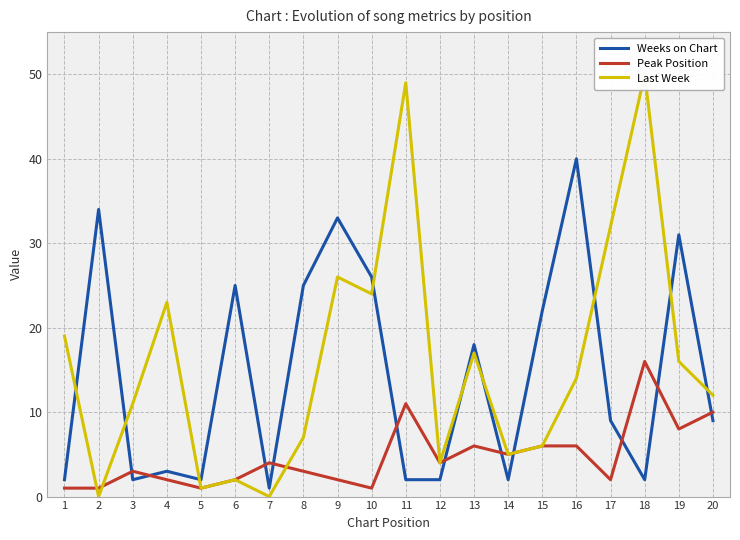

What is the value of the Peak Position point at the 1st from the left?

1